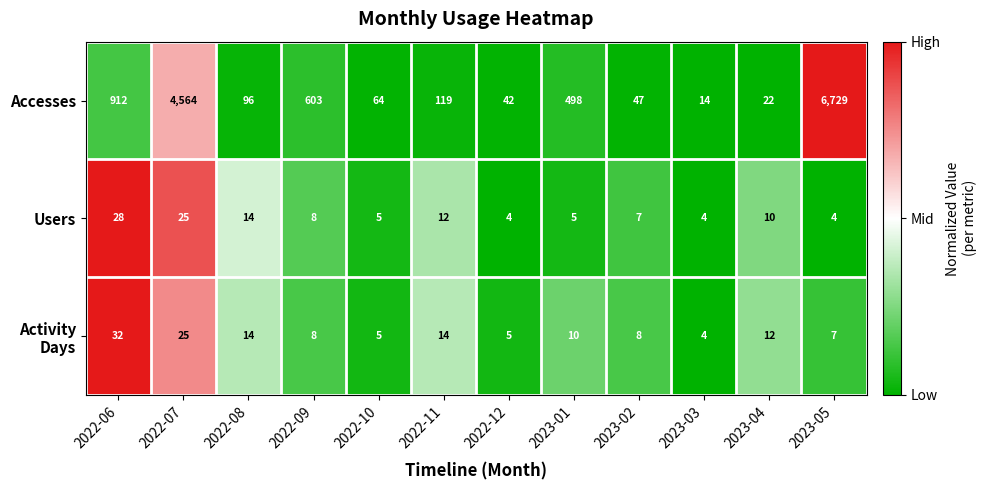

At which category is the sum across all series the highest?

2023-05